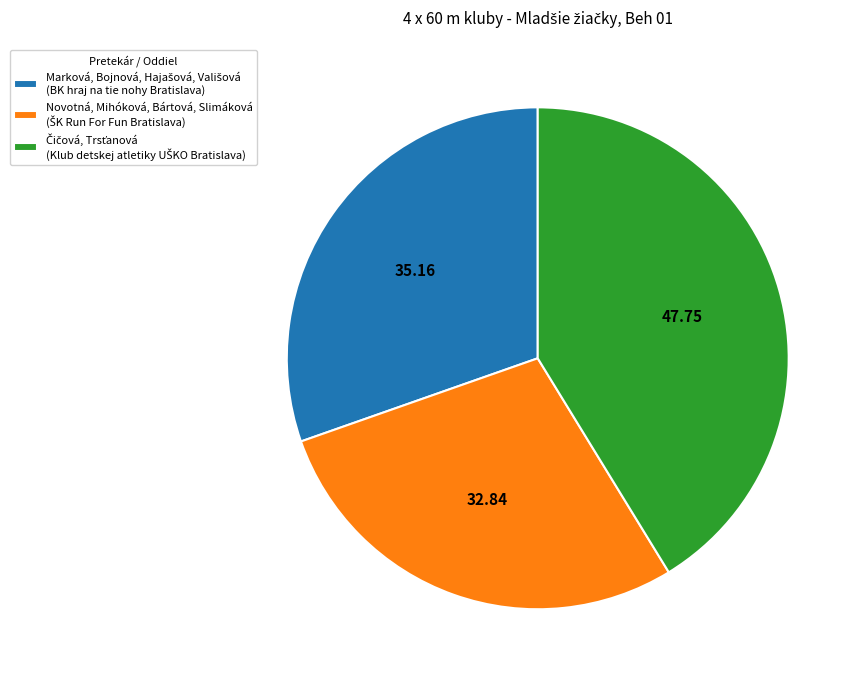

Does any single category account for the majority?

No